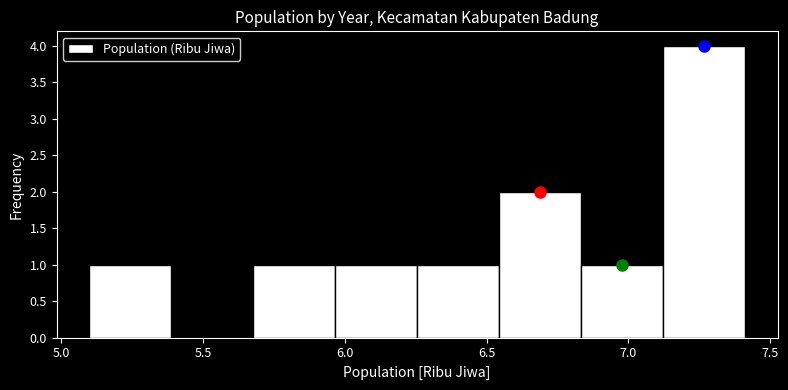

Reading left to right, transcribe this chart: for each bar, give the range it covers on the x-axis and its height. Neither the bar edges nor the heights are printed on the chart, so give them approximately, as read against the axes.

5.10 to 5.40: 1
5.40 to 5.70: 0
5.70 to 5.95: 1
5.95 to 6.25: 1
6.25 to 6.55: 1
6.55 to 6.85: 2
6.85 to 7.10: 1
7.10 to 7.40: 4